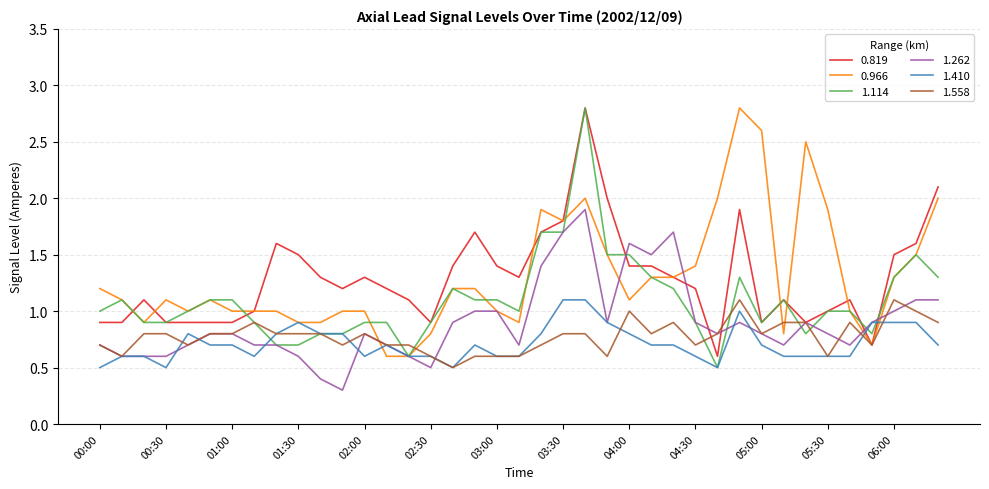

What is the maximum value shown in the chart?

2.8